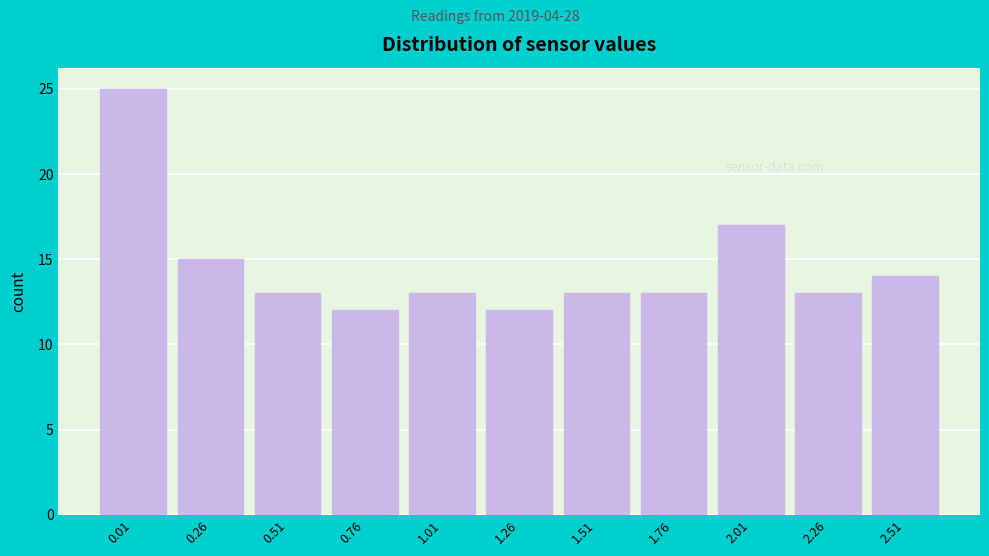

Reading left to right, list all the values displayed in this chart.

25	15	13	12	13	12	13	13	17	13	14